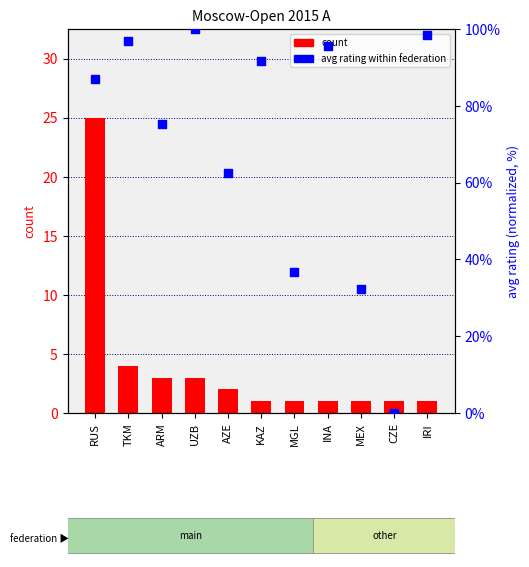

Which series reaches the maximum Y coordinate?

avg rating (normalized)